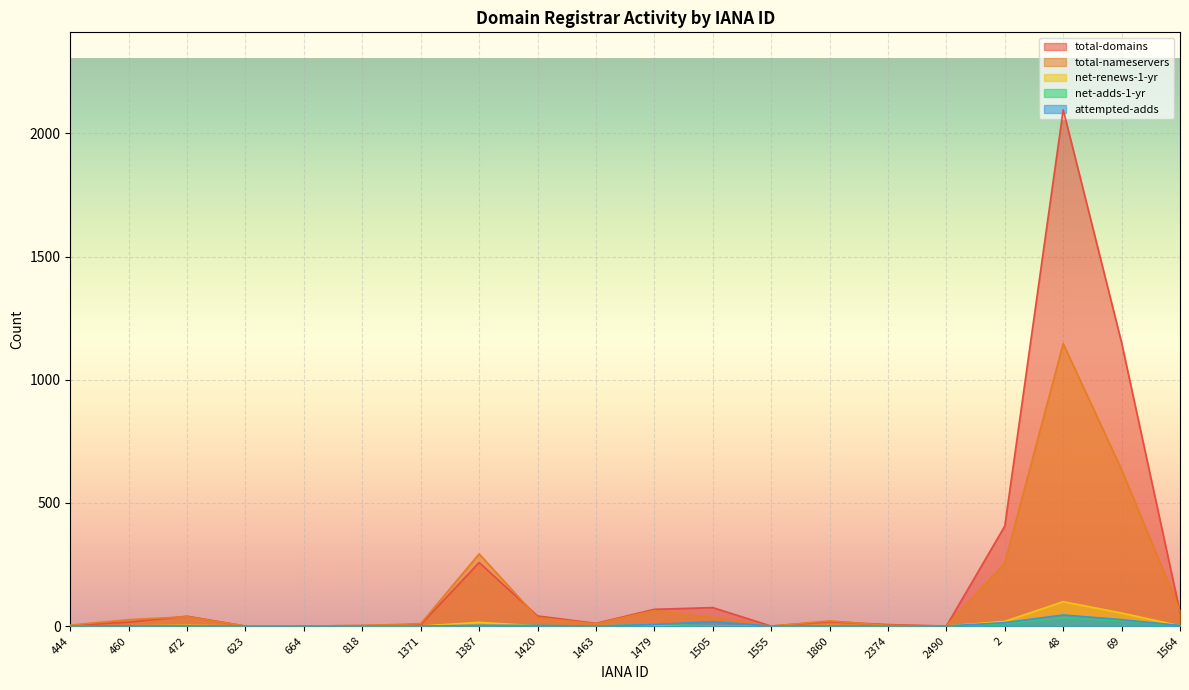

True or false: net-adds-1-yr has a value of -14 at 623.

False